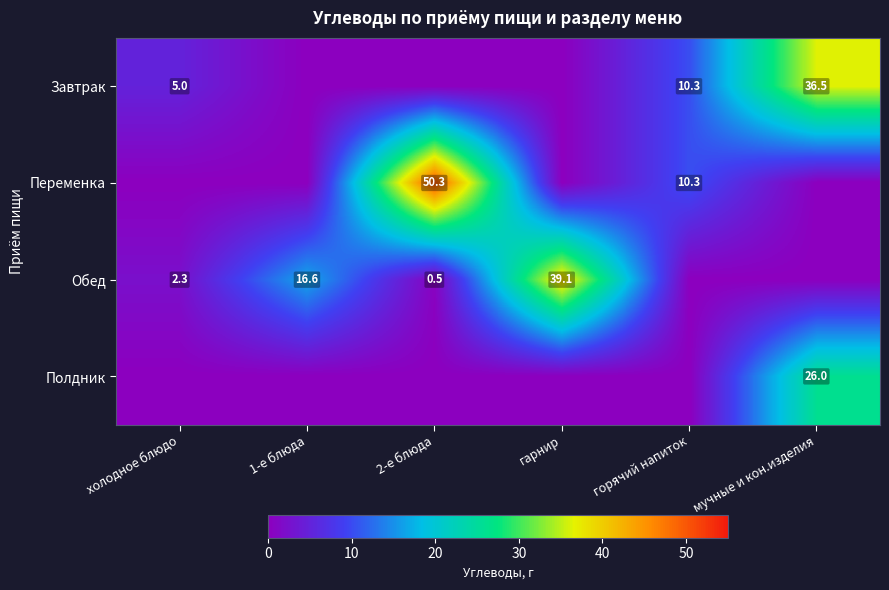

The Завтрак series shows 7.5 at холодное блюдо. True or false?

False